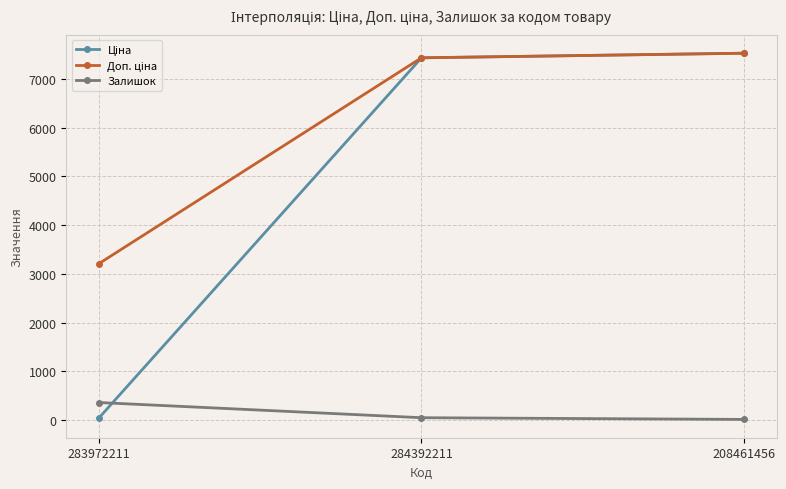

Where is Залишок nearest to the value 184?

284392211